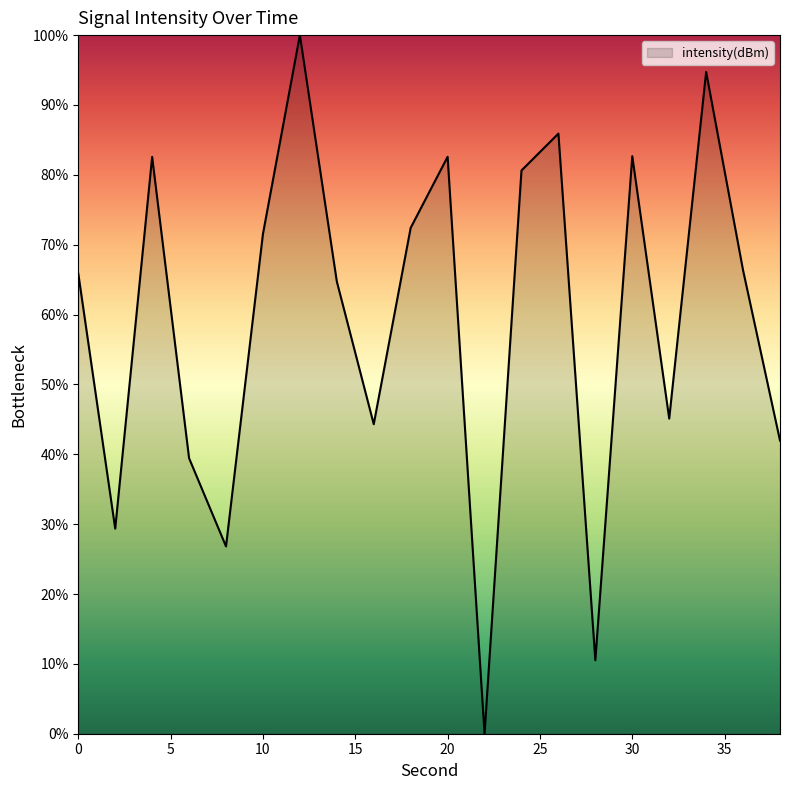

How many values are above zero?

19